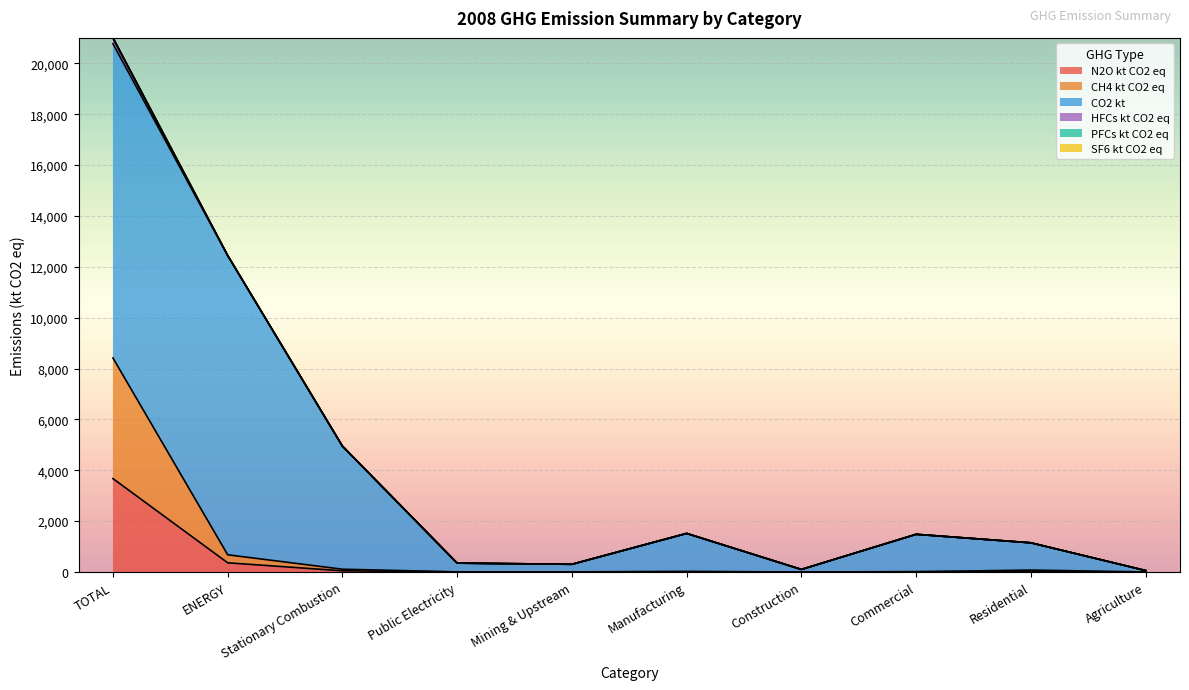

What is the label of the 8th point from the left?

Commercial